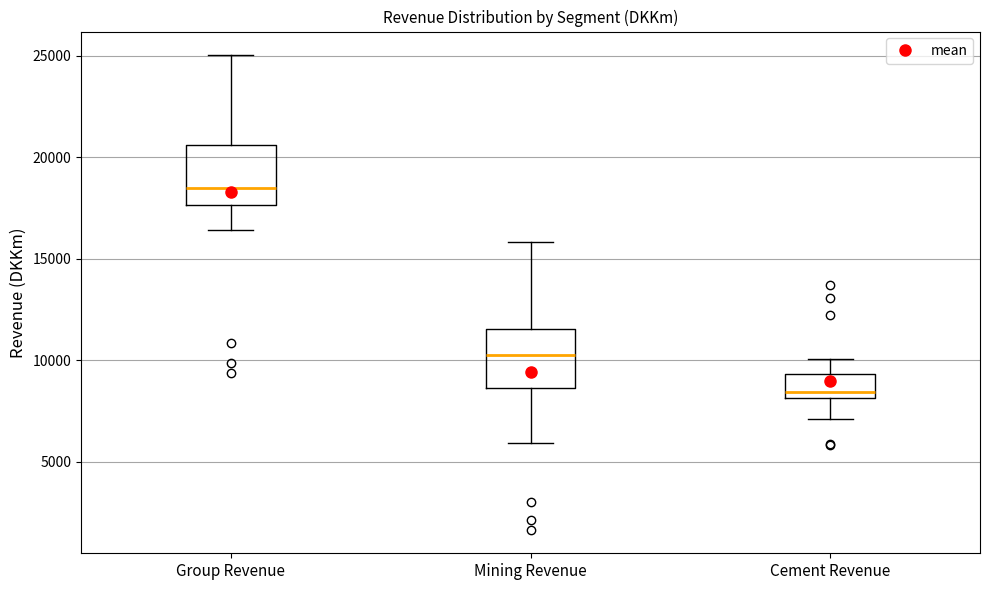

Which box has the highest median line?

Group Revenue